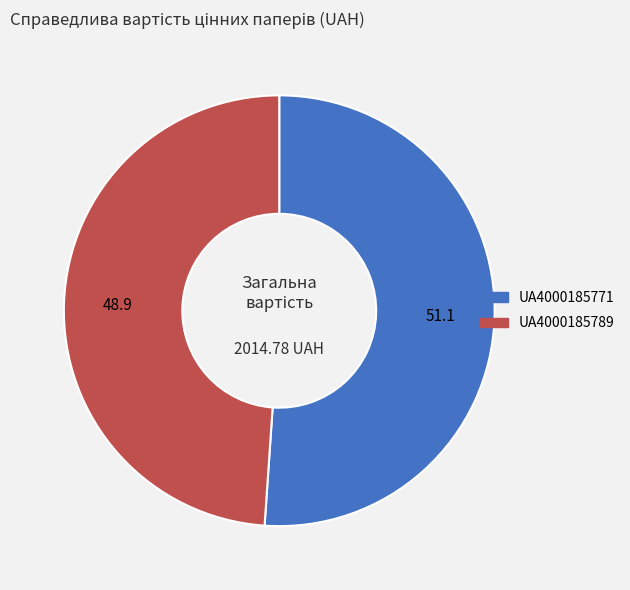

Rank the categories by value from highest to lowest.

UA4000185771, UA4000185789